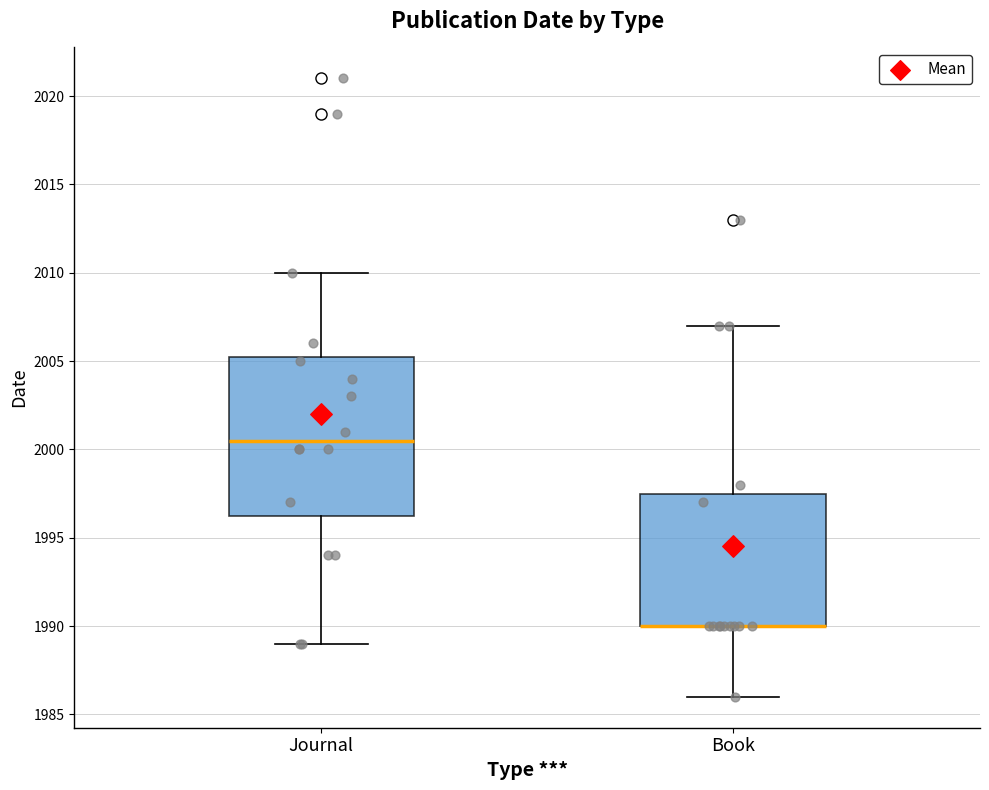

Reading left to right, transcribe this box plot: for each box, give where its median line is, the range the box spans, and where its two whiskers end, as read against the y-axis. The values are not printed on the chart, so give them approximately, as read against the axis.

Journal: median 2000.5, box 1996.5 to 2005.5, whiskers 1989.0 to 2010.0
Book: median 1990.0 (drawn on the box's lower edge), box 1990.0 to 1997.5, whiskers 1986.0 to 2007.0